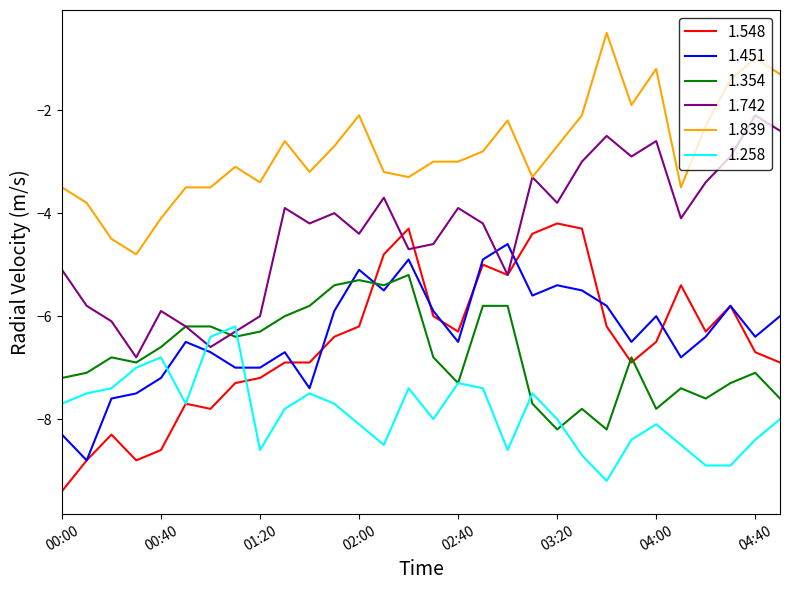

True or false: 1.839 and 1.258 intersect in this chart.

False